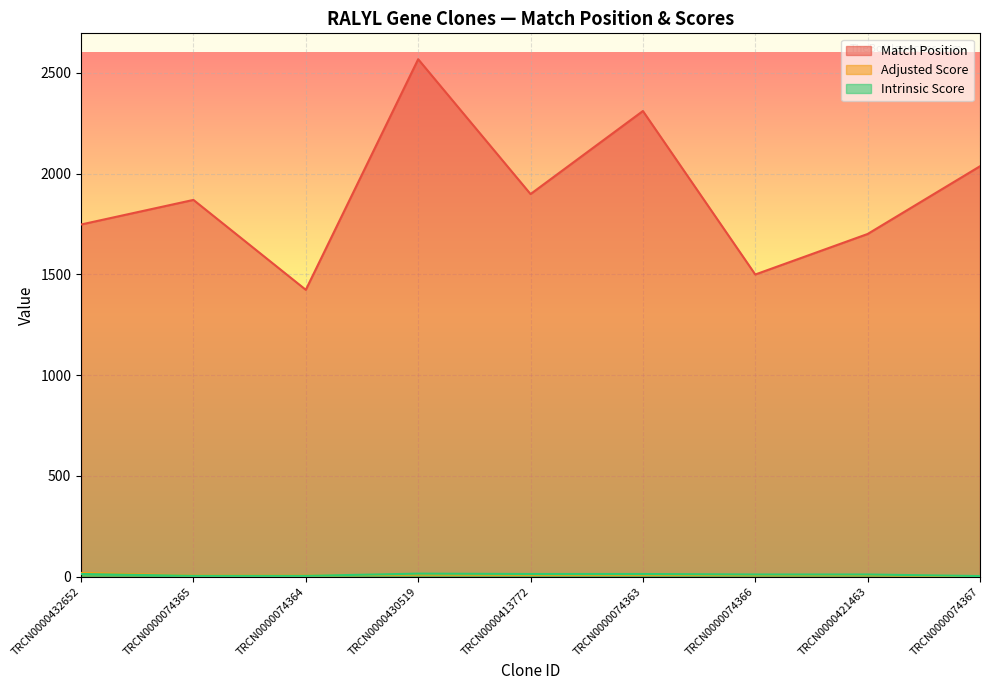

How many series are shown in this chart?

3